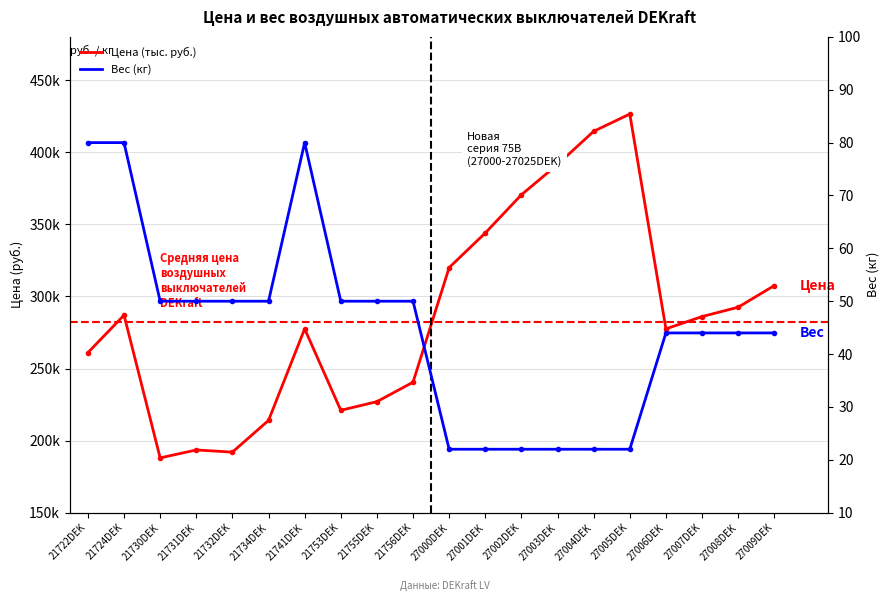

What is the average value of the Цена (тыс. руб.) series?

286600